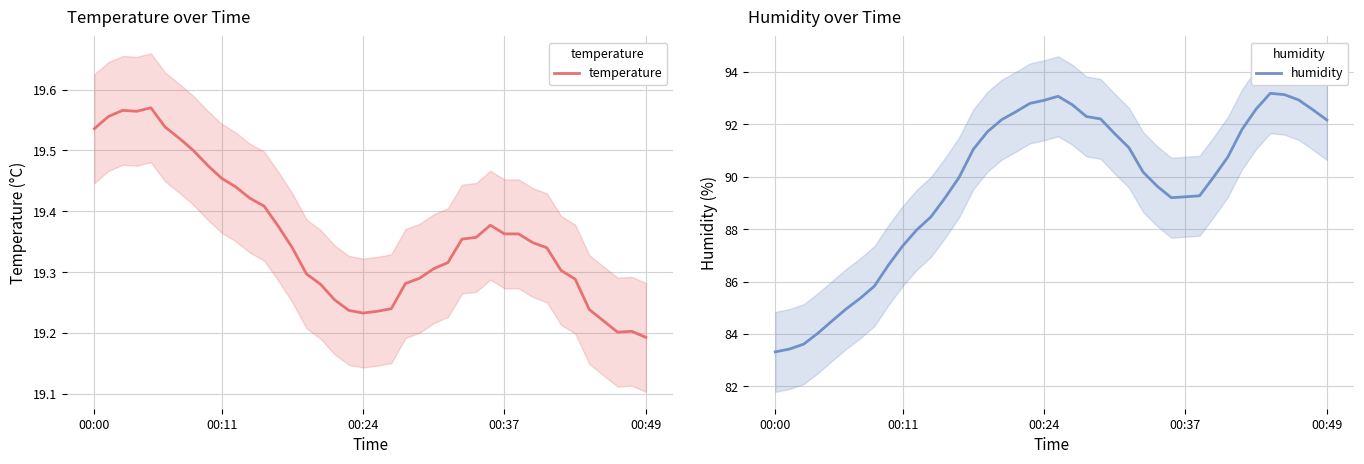

Which series has the largest range (max minus min)?

humidity